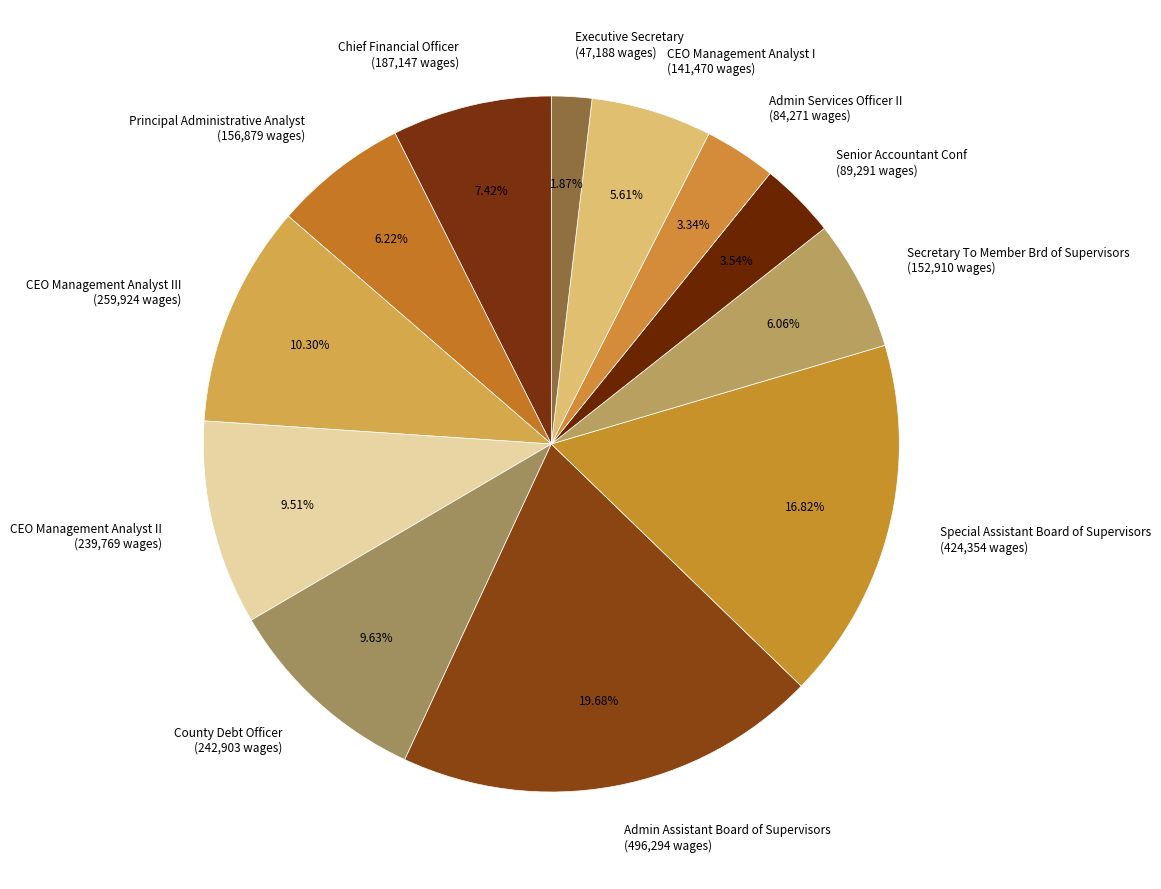

How many slices are in this pie chart?

12